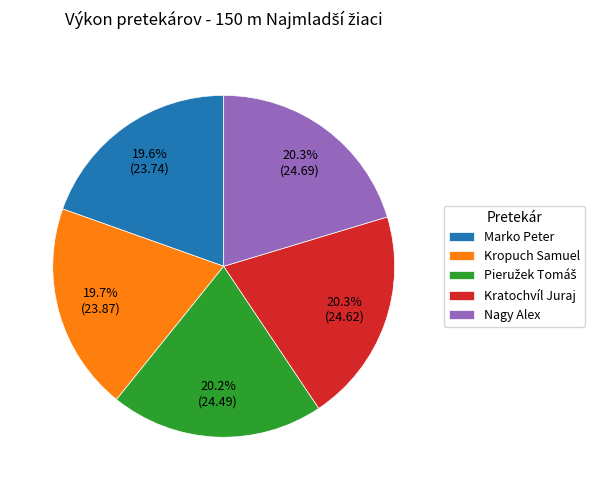

Approximately how many times larger is the value at Kratochvíl Juraj compared to Nagy Alex?

1.0